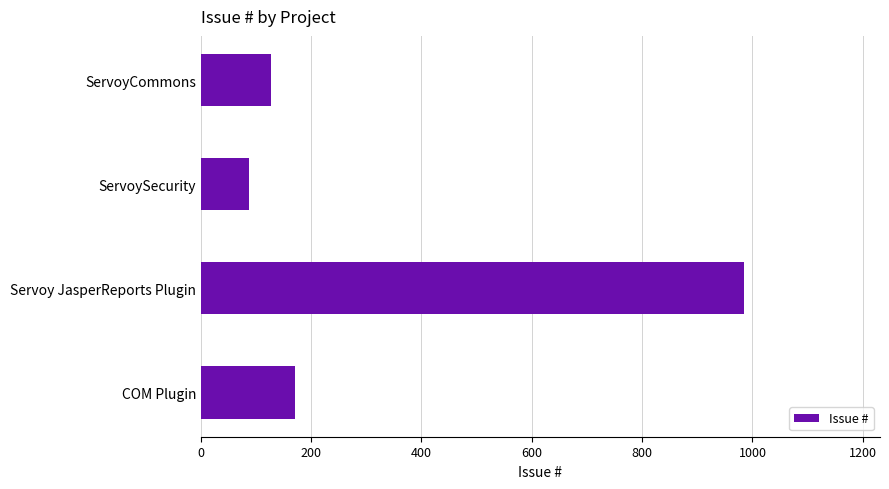

Rank the categories by value from lowest to highest.

ServoySecurity, ServoyCommons, COM Plugin, Servoy JasperReports Plugin